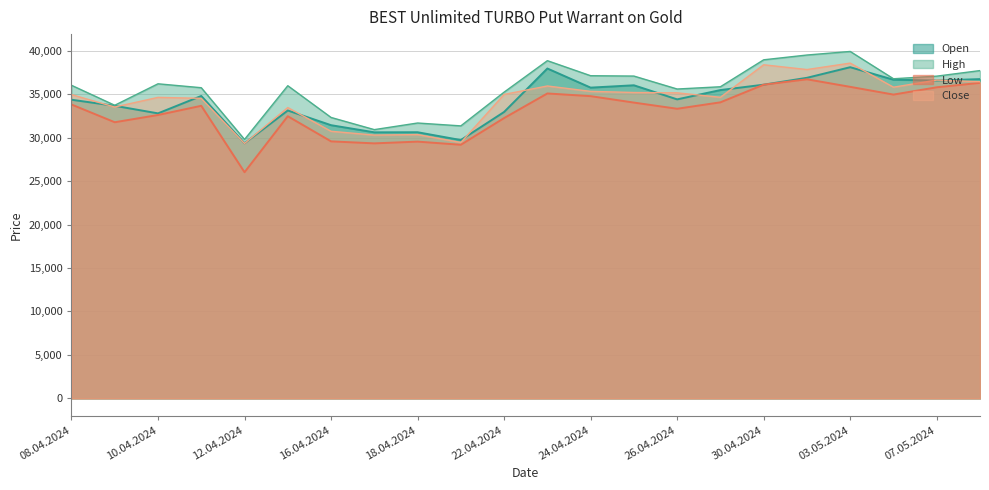

True or false: Low and High cross at least once.

False